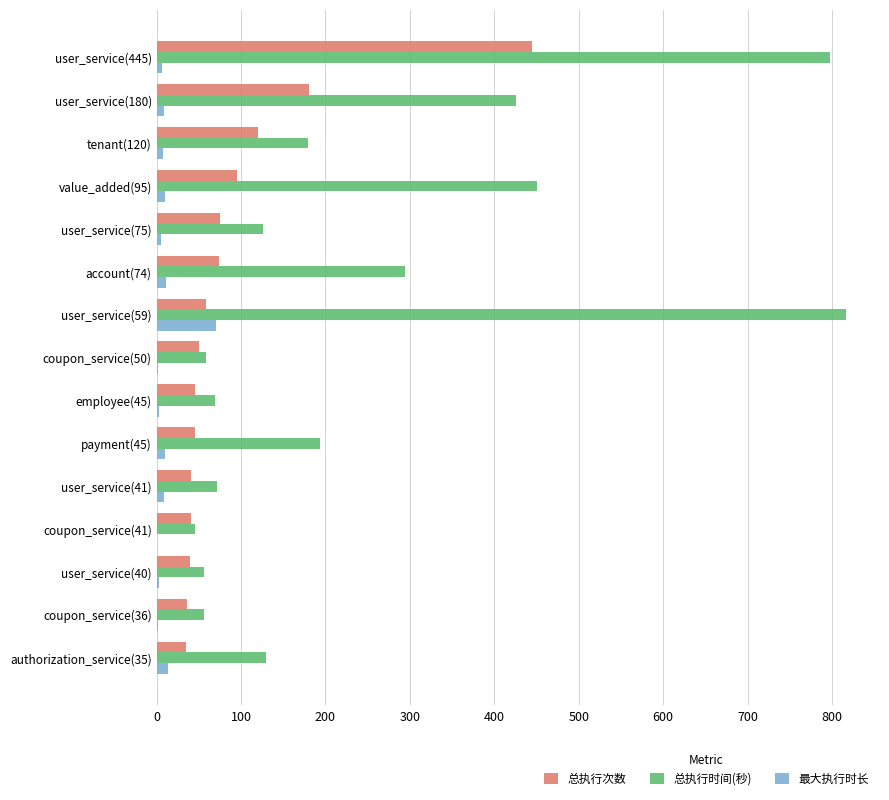

Which series changed the most between user_service(180) and tenant(120)?

总执行时间(秒)